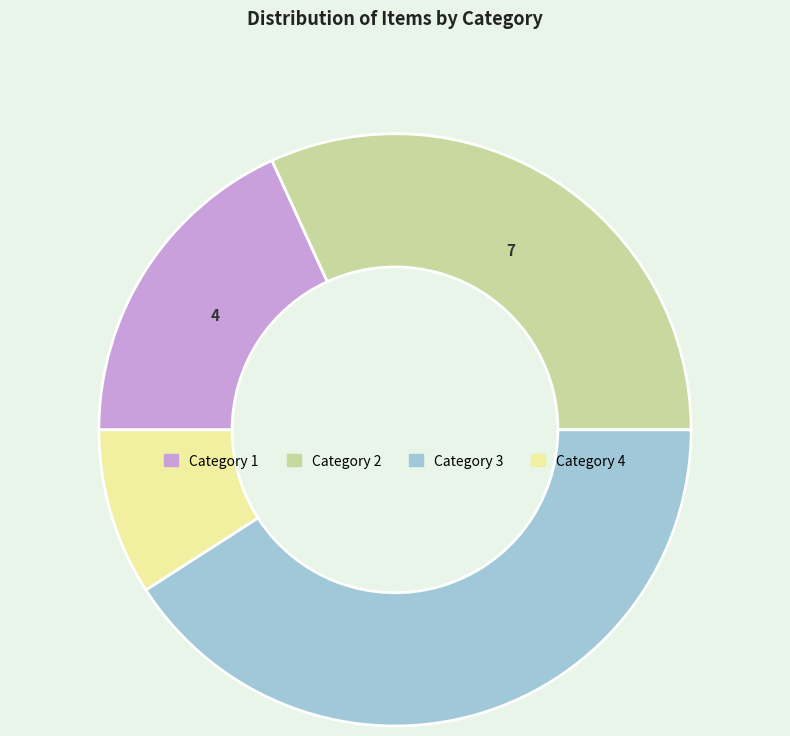

Which slice is the largest?

Category 3